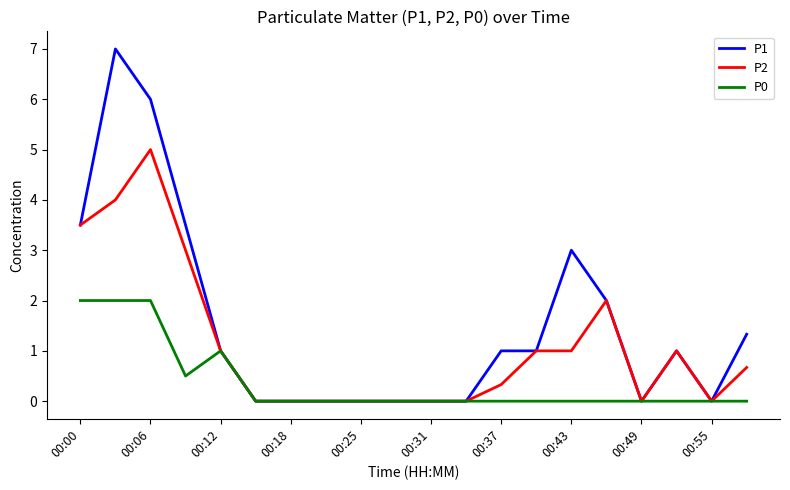

Which series has the largest range (max minus min)?

P1